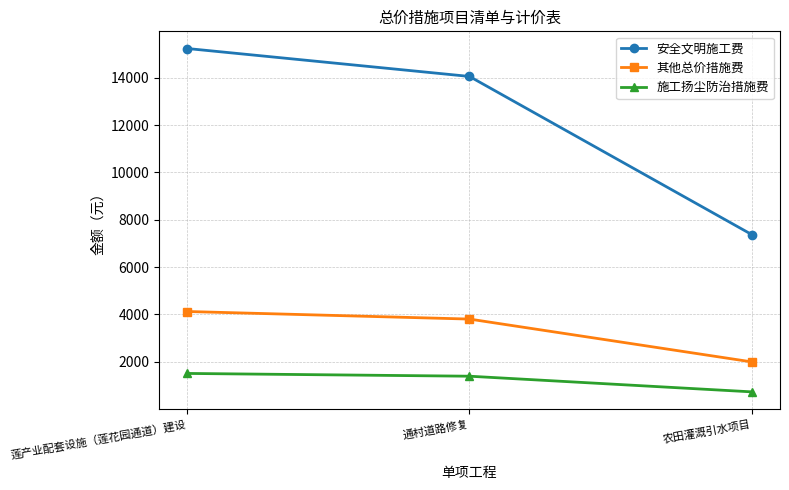

What is the label of the 2nd point from the left?

通村道路修复